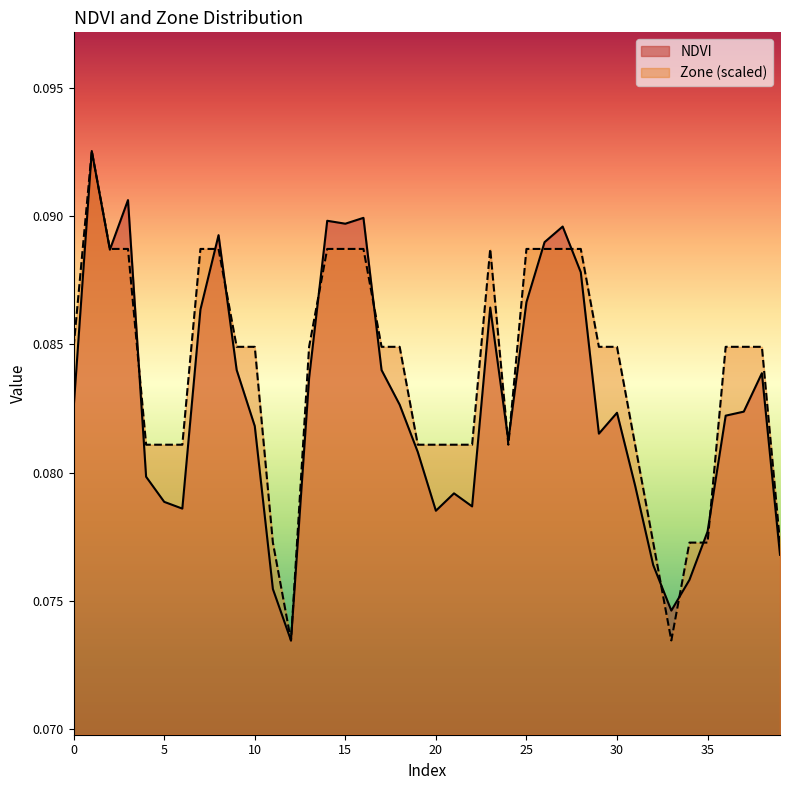

What is the greatest value displayed?

0.1